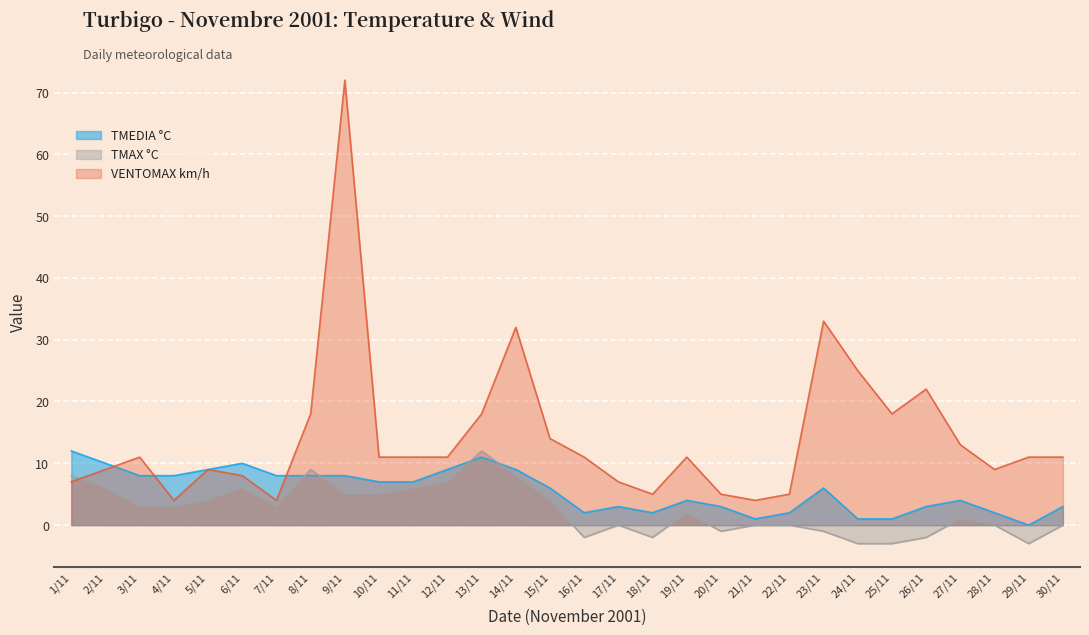

What is the sum of the TMAX °C values at 5/11 and 22/11?

4